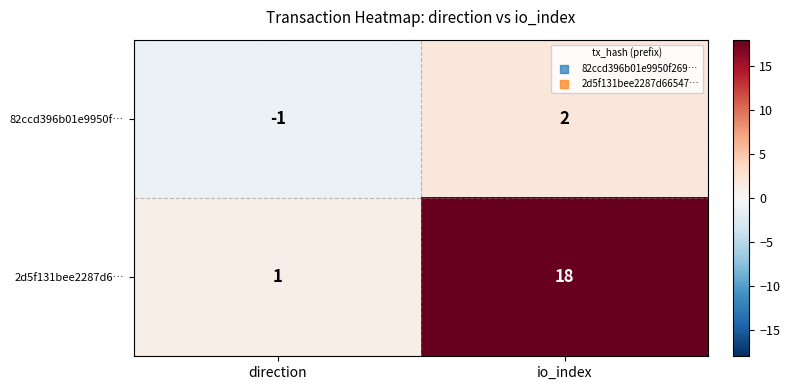

List the labels in order of 82ccd396b01e9950f… value, smallest first.

direction, io_index